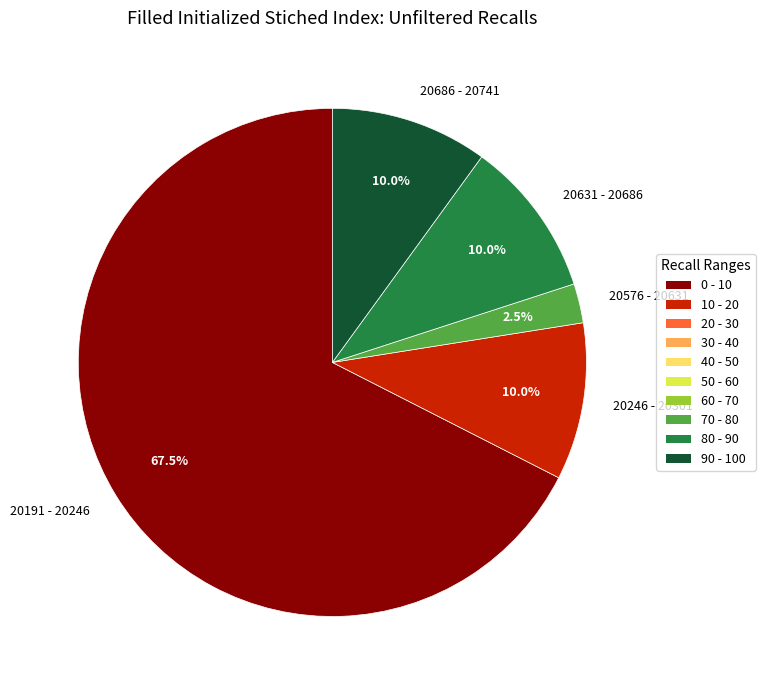

What percentage is NOT represented by 20631 - 20686?

90.0%